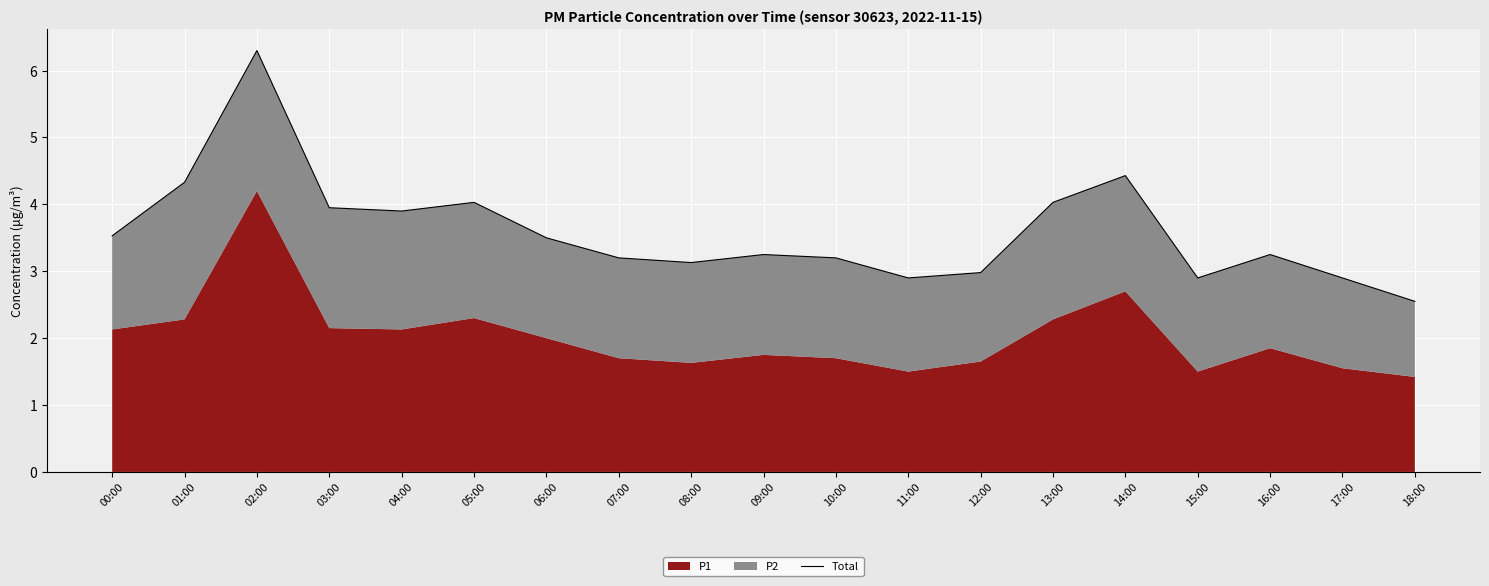

Count the number of categories in the chart.

19